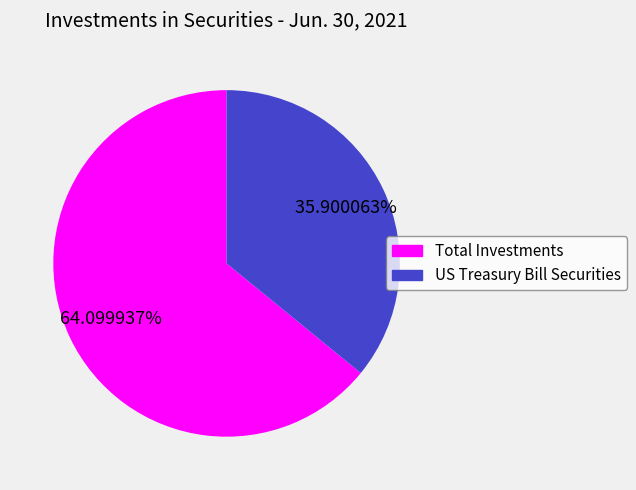

Which category has the smallest portion of the pie?

US Treasury Bill Securities